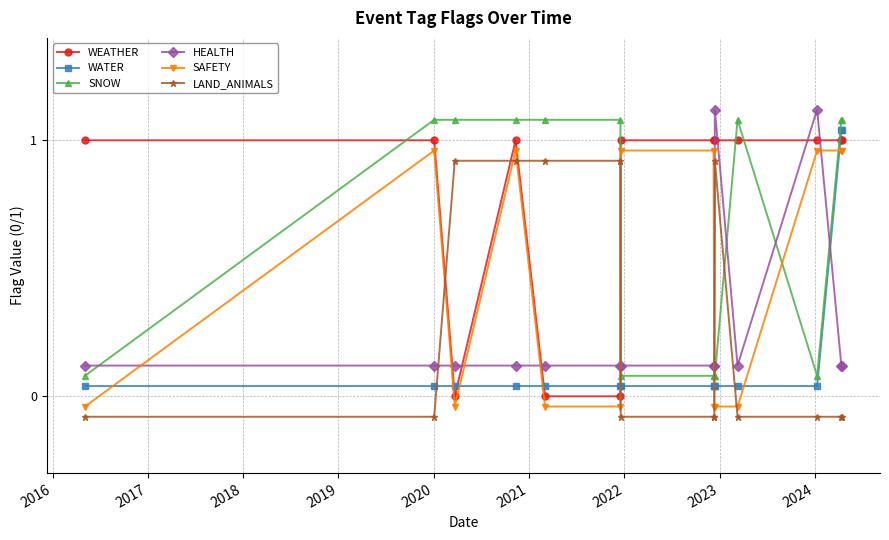

Count the number of data series in this chart.

6